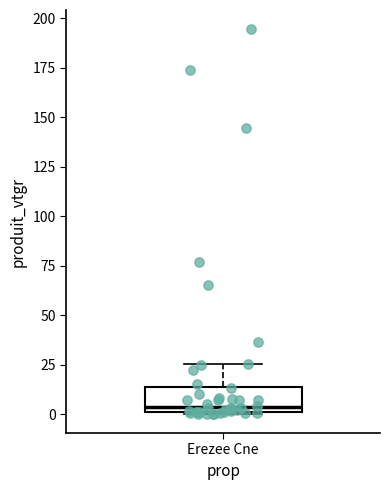

Transcribe this box plot: give where the median line is, the range the box spans, and where the two whiskers end, as read against the y-axis. The values are not printed on the chart, so give them approximately, as read against the axis.

median 5, box 0 to 15, whiskers 0 to 25